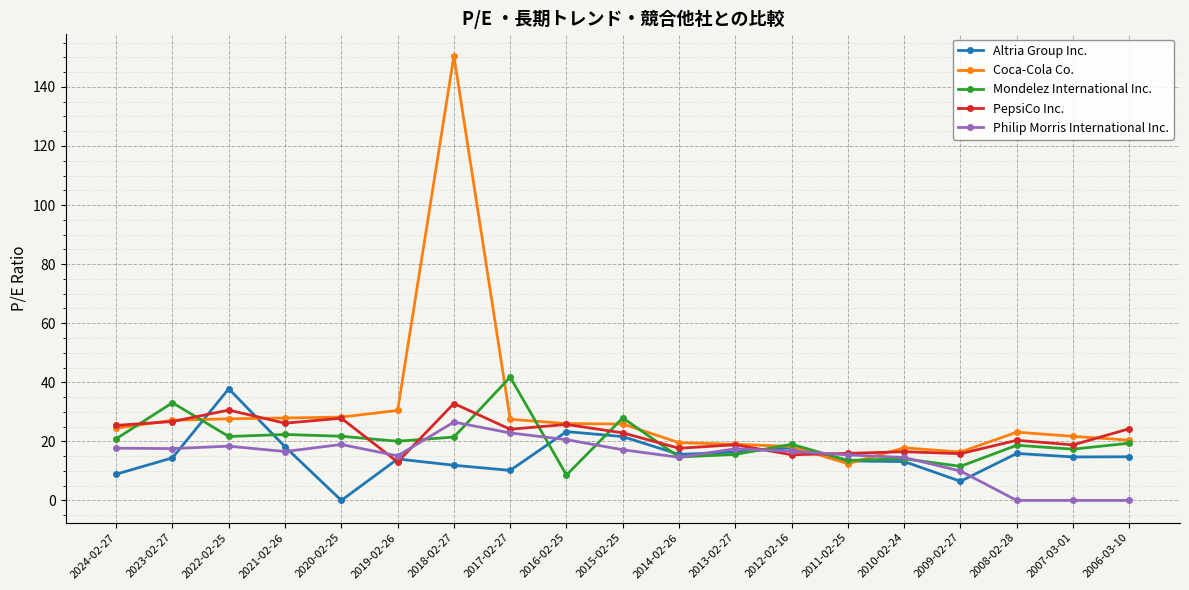

What is the label of the 14th point from the right?

2019-02-26